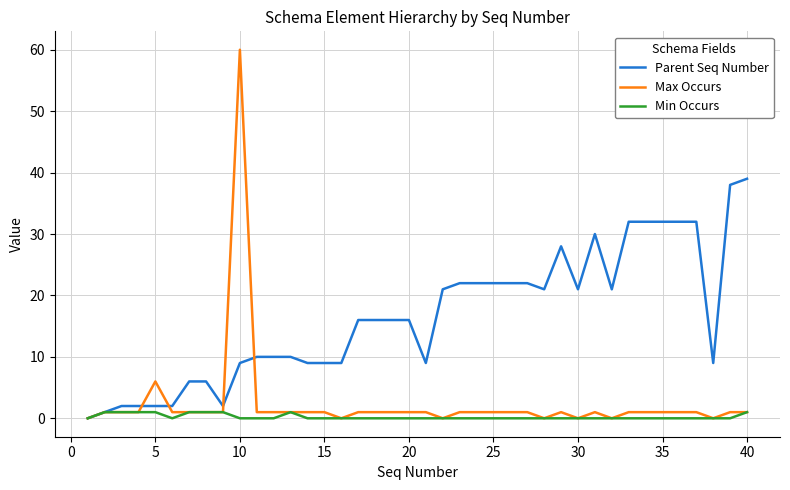

Which series has the largest total across all categories?

Parent Seq Number